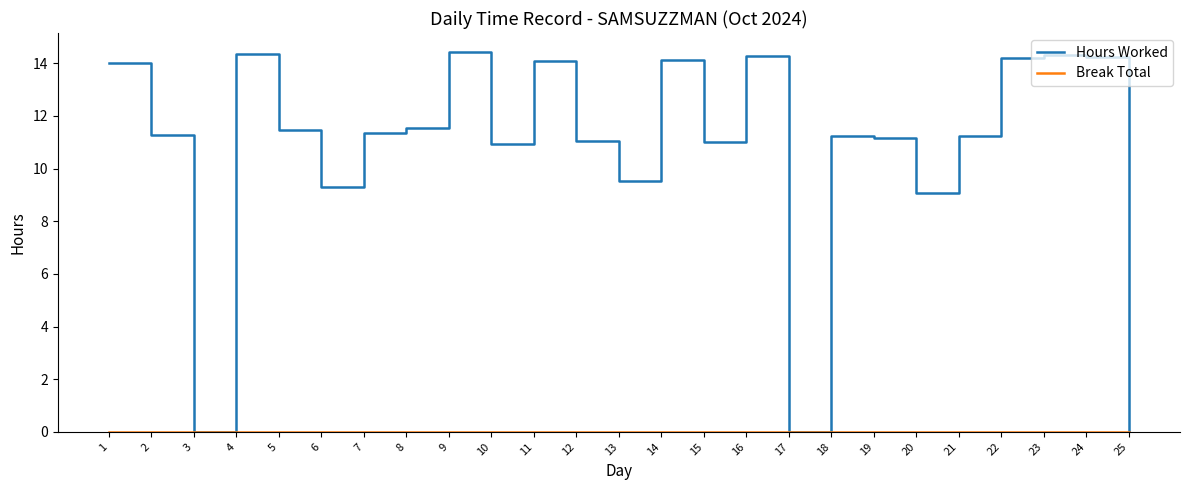

What is the difference between the Hours Worked values at 21 and 14?

2.9